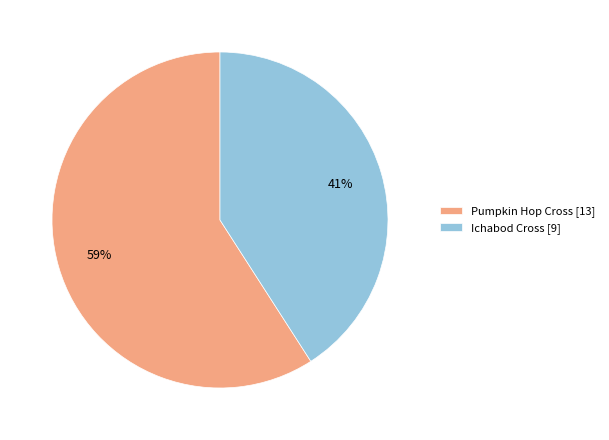

Is Pumpkin Hop Cross the majority of the pie?

Yes